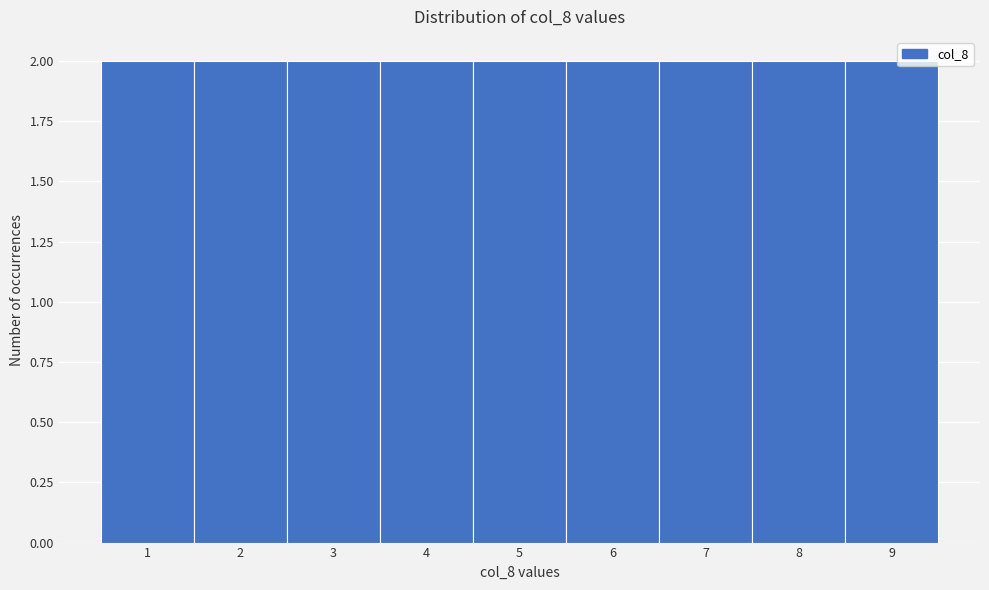

Reading left to right, list every bar in this chart as the range it spans on the x-axis followed by its height. The values are not printed on the chart, so give them approximately, as read against the axis.

0.5 to 1.5: 2
1.5 to 2.5: 2
2.5 to 3.5: 2
3.5 to 4.5: 2
4.5 to 5.5: 2
5.5 to 6.5: 2
6.5 to 7.5: 2
7.5 to 8.5: 2
8.5 to 9.5: 2